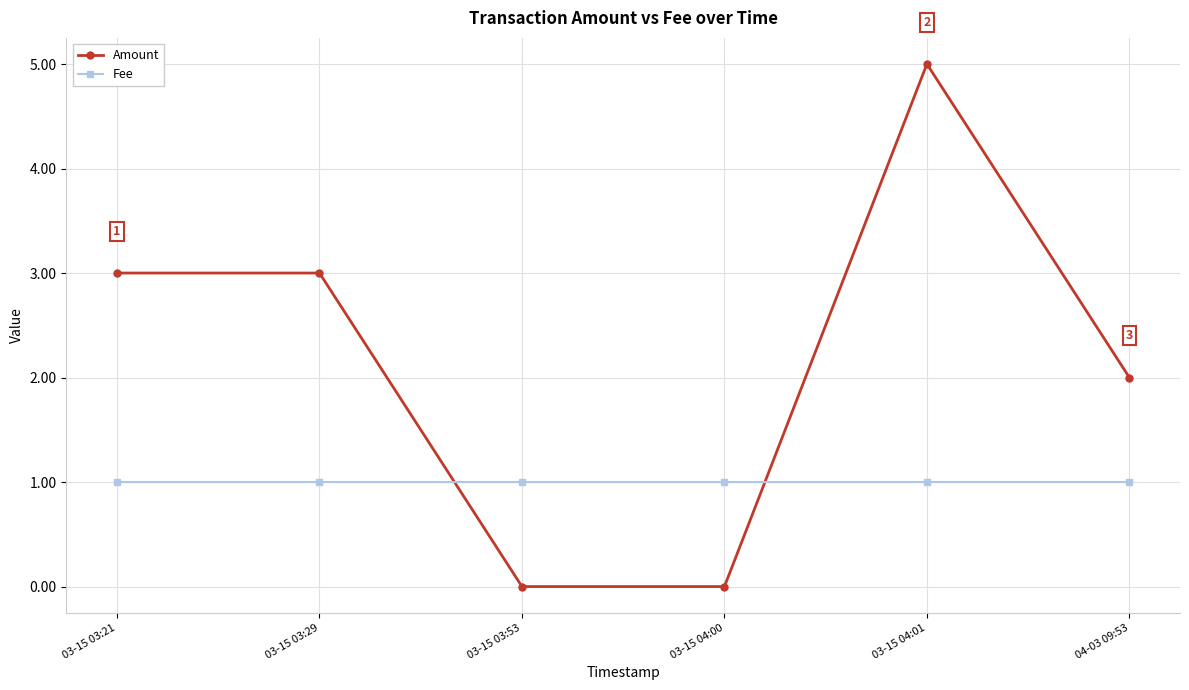

Count the number of categories in the chart.

6